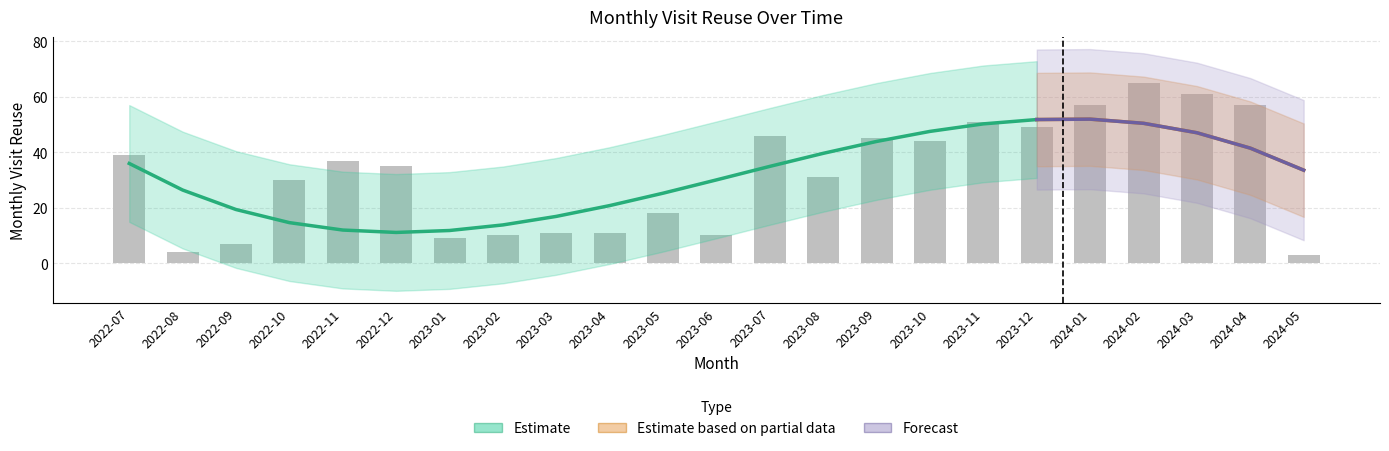

The chart shows a value of 15 at 2022-10. True or false?

False